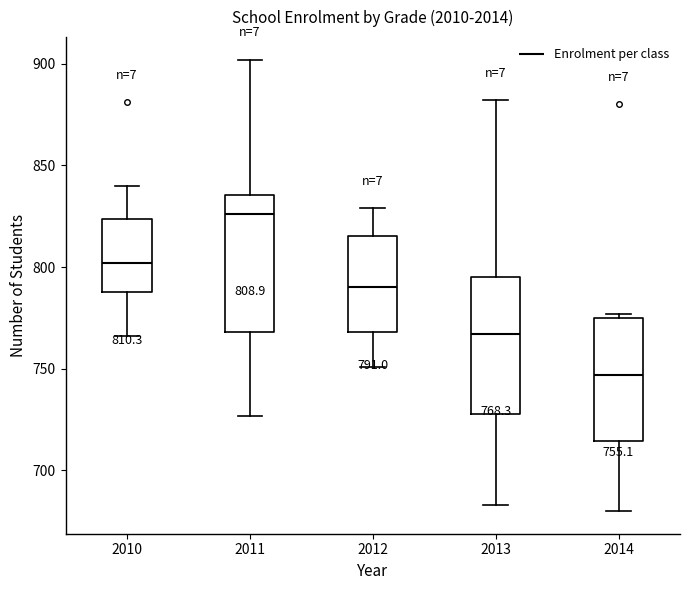

Which box has the lowest median line?

2014